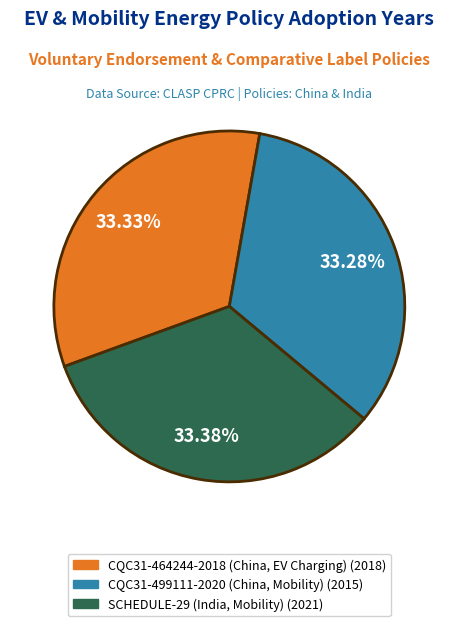

What is the ratio of the value at SCHEDULE-29 (India, Mobility) to the value at CQC31-499111-2020 (China, Mobility)?

1.0